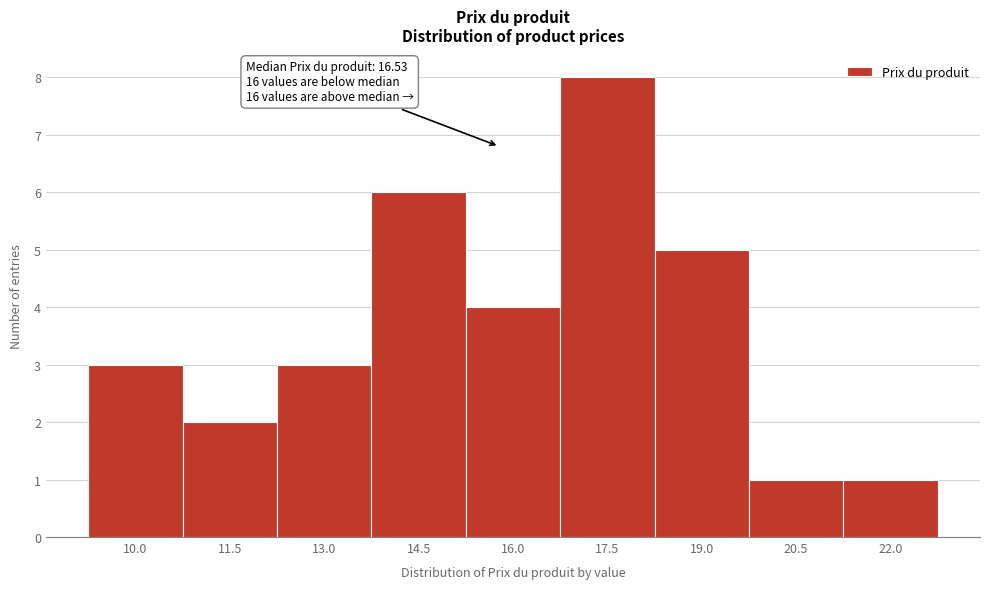

Reading left to right, what are all the values shown in this chart?

10.0=3	11.5=2	13.0=3	14.5=6	16.0=4	17.5=8	19.0=5	20.5=1	22.0=1